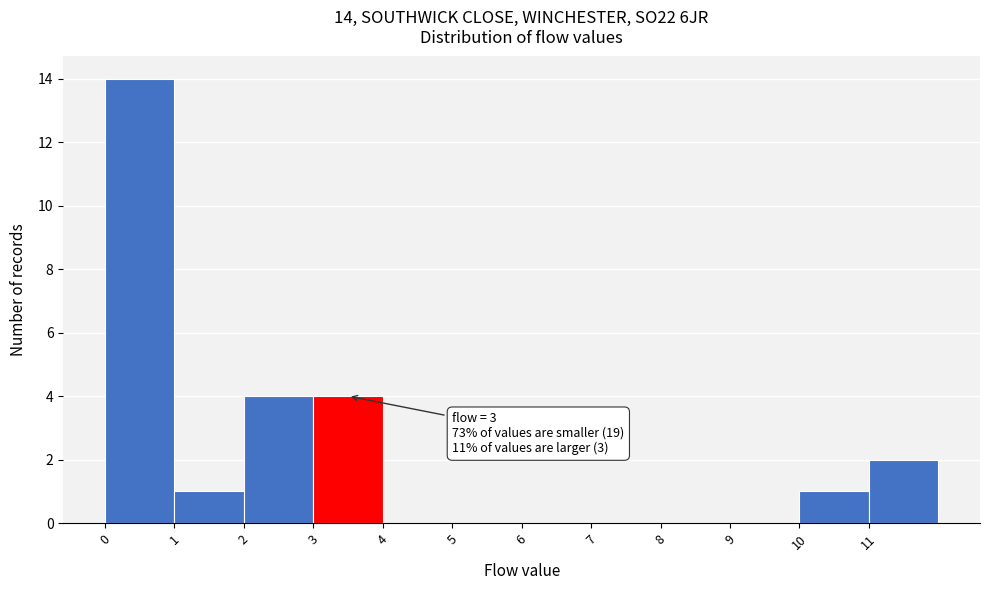

Which range on the x-axis has the tallest bar?

0 to 1